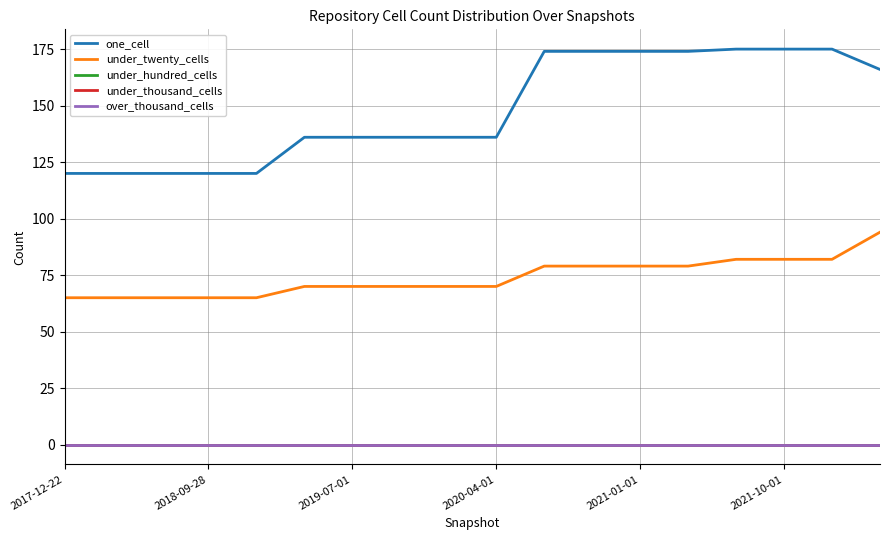

How many lines are shown in the chart?

5